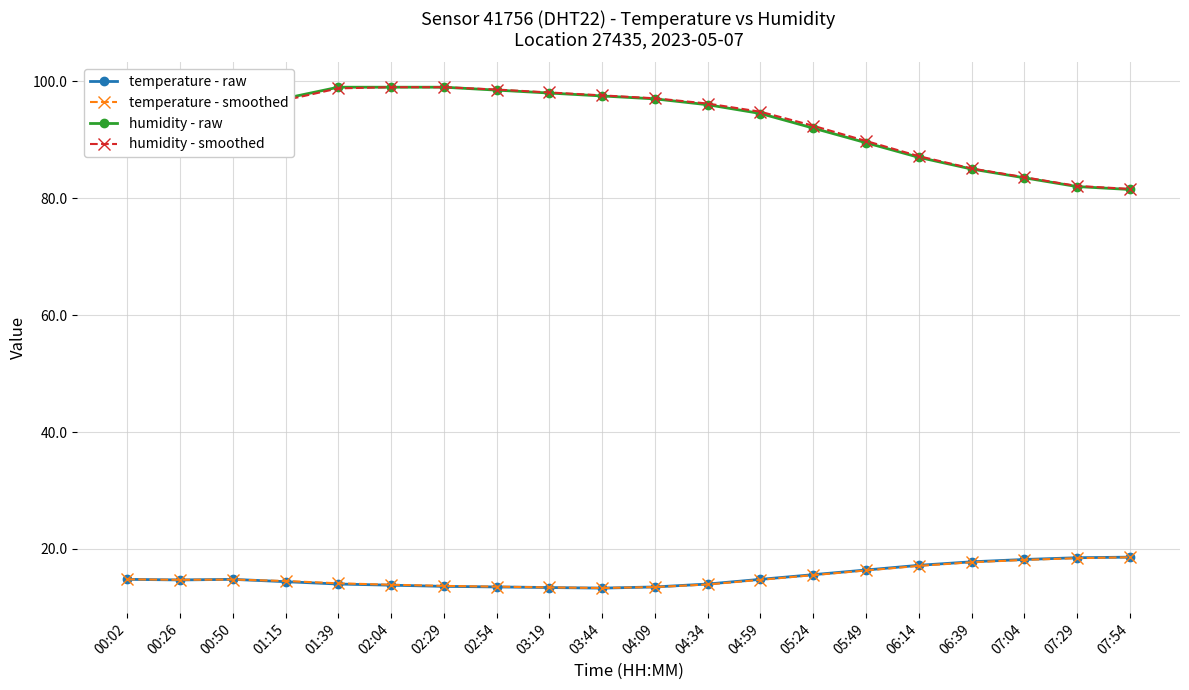

What is the highest value of the temperature - raw series?

18.6